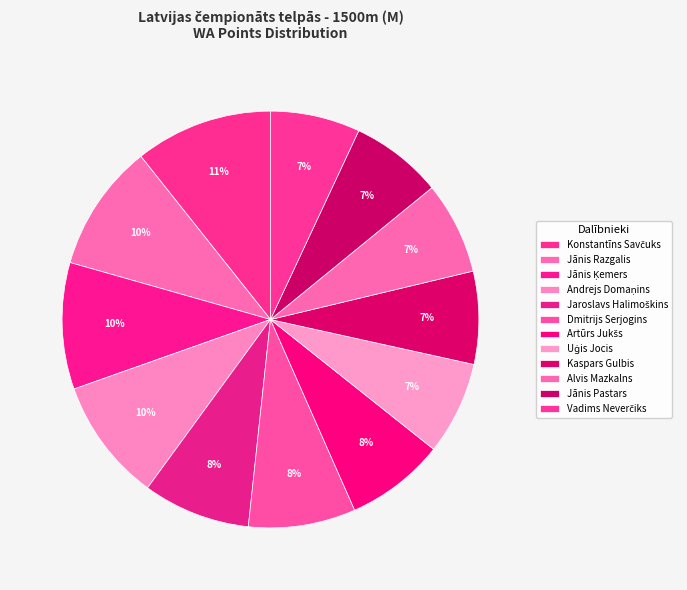

To the nearest percent, what is the combined percentage of Andrejs Domaņins and Jānis Pastars?

17%